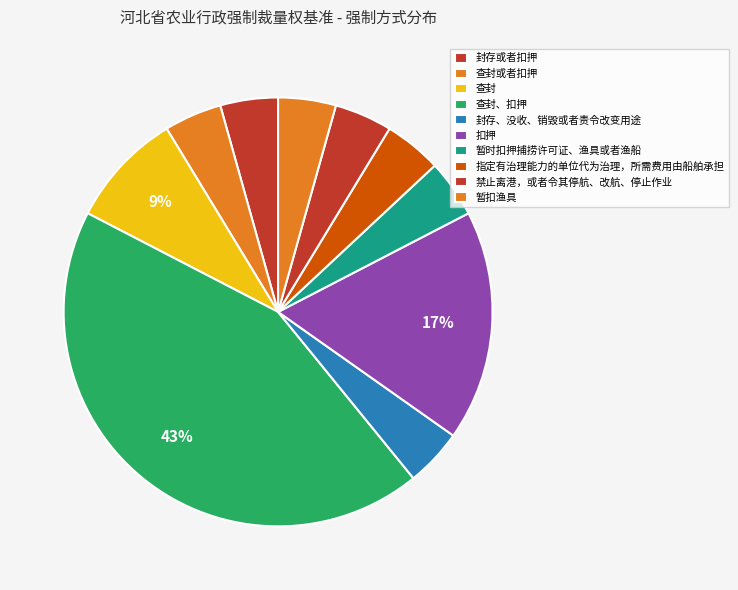

Does 查封或者扣押 account for over 50% of the chart?

No